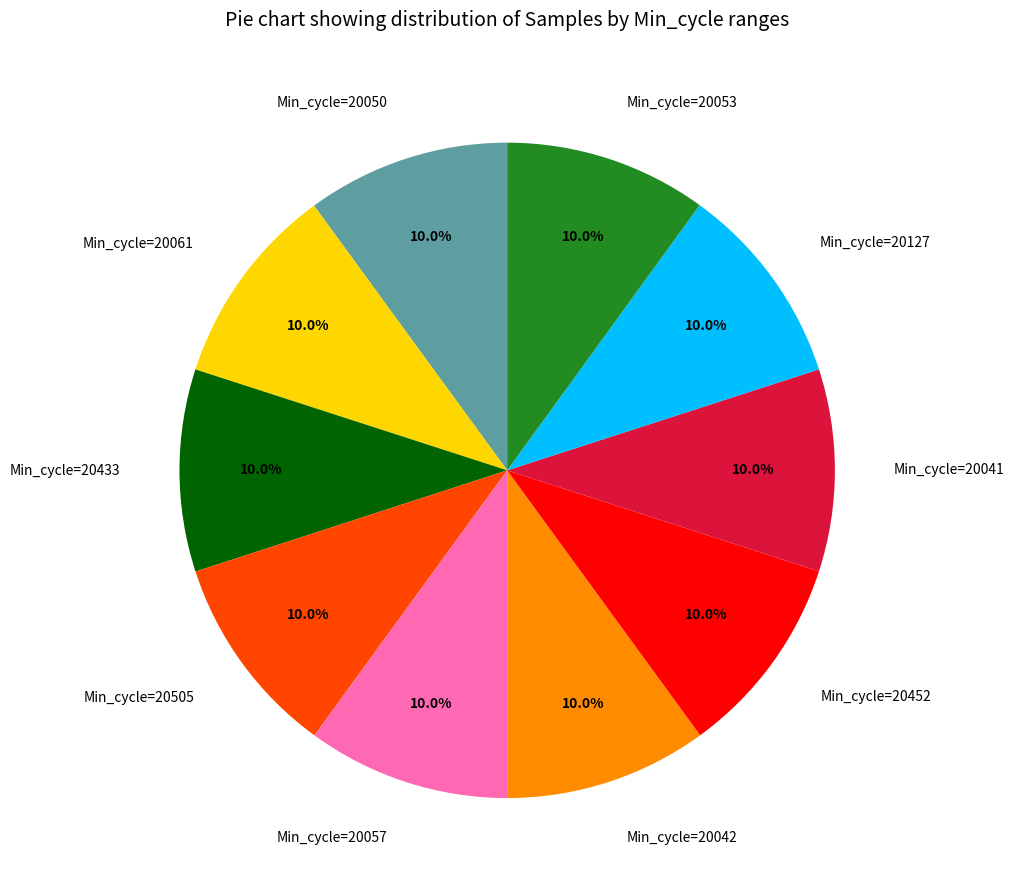

What is the ratio of the value at Min_cycle=20050 to the value at Min_cycle=20433?

1.0